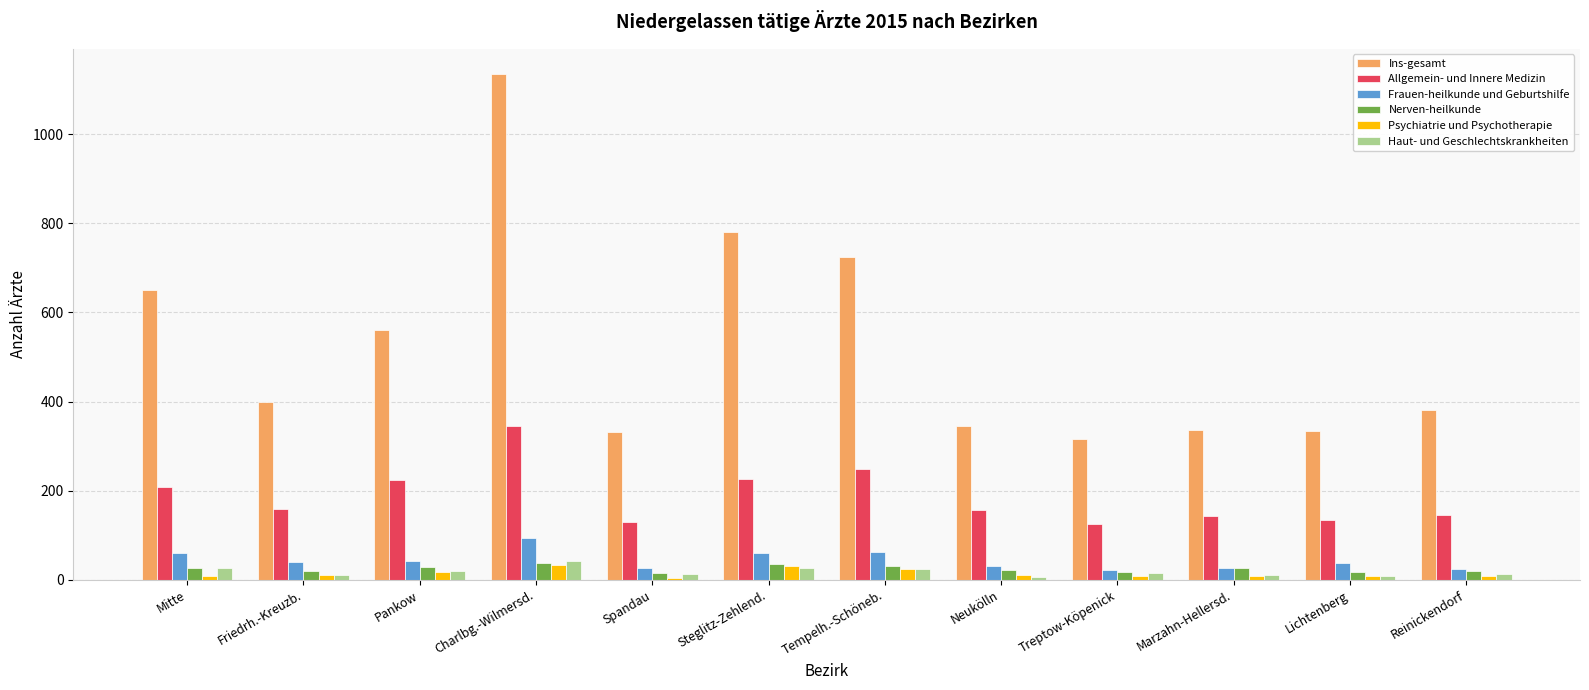

What is the greatest value displayed?

1135